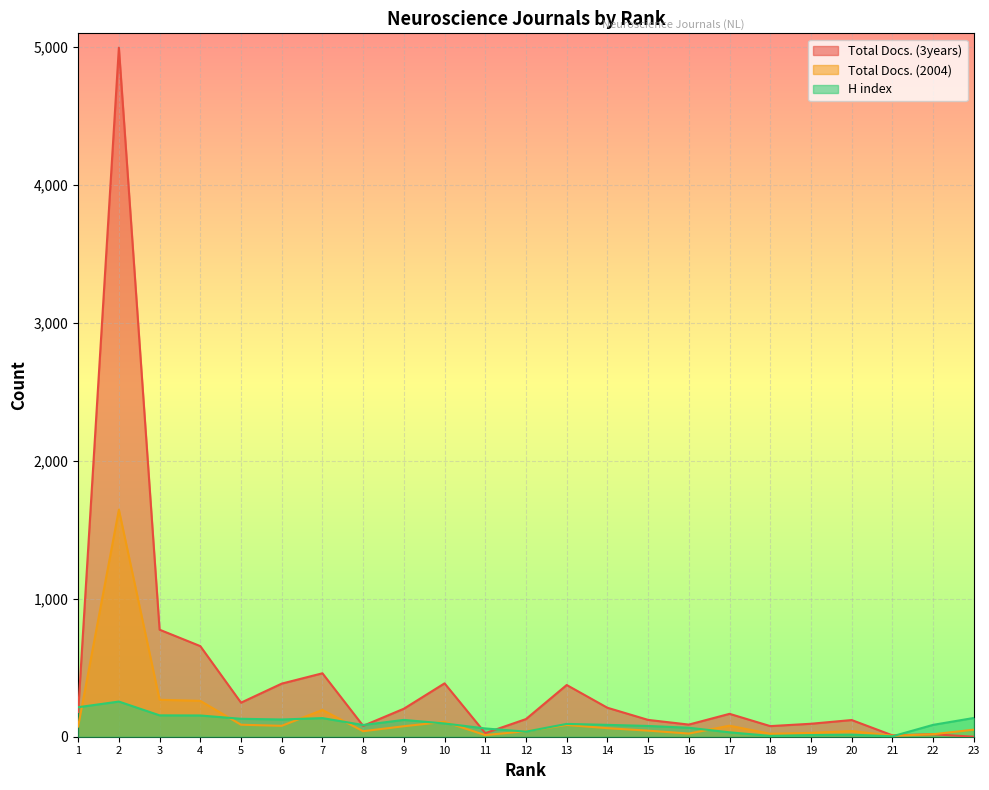

How many lines are shown in the chart?

3